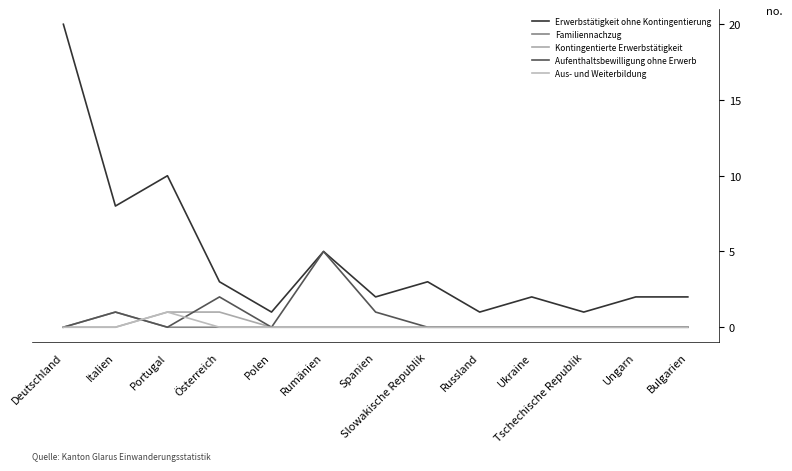

Reading left to right, extract all data points from this chart.

Erwerbstätigkeit ohne Kontingentierung: 20	8	10	3	1	5	2	3	1	2	1	2	2
Familiennachzug: 0	1	0	0	0	0	0	0	0	0	0	0	0
Kontingentierte Erwerbstätigkeit: 0	0	1	1	0	0	0	0	0	0	0	0	0
Aufenthaltsbewilligung ohne Erwerb: 0	1	0	2	0	5	1	0	0	0	0	0	0
Aus- und Weiterbildung: 0	0	1	0	0	0	0	0	0	0	0	0	0